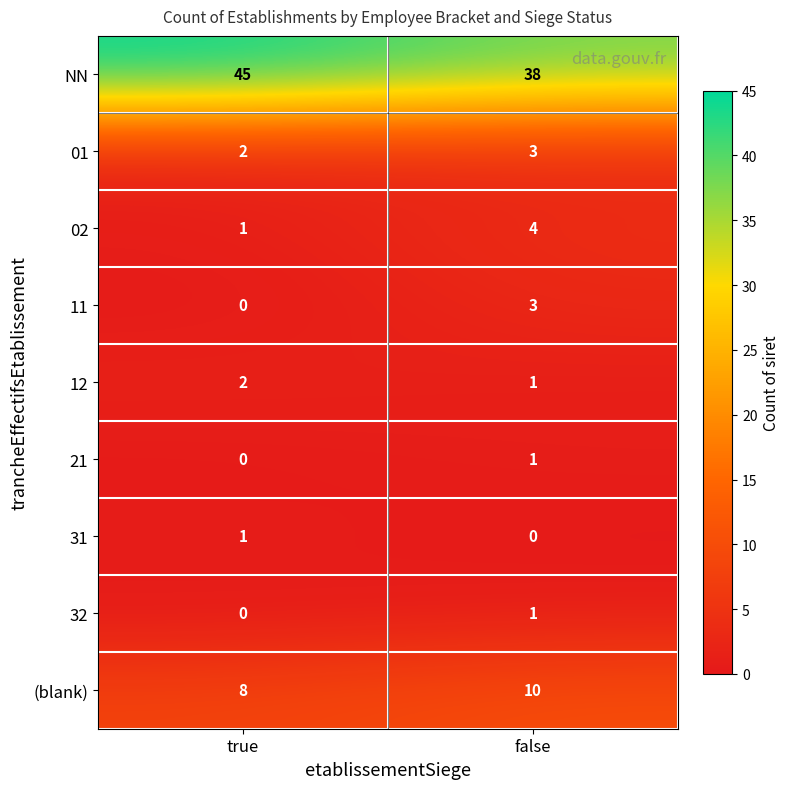

Reading right to left, transcribe all the data shown in this chart.

NN: 38	45
01: 3	2
02: 4	1
11: 3	0
12: 1	2
21: 1	0
31: 0	1
32: 1	0
(blank): 10	8